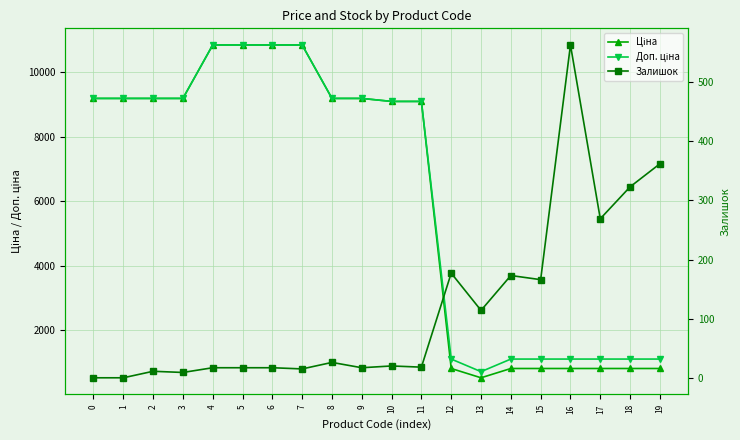

What is the maximum value shown in the chart?

10840.1